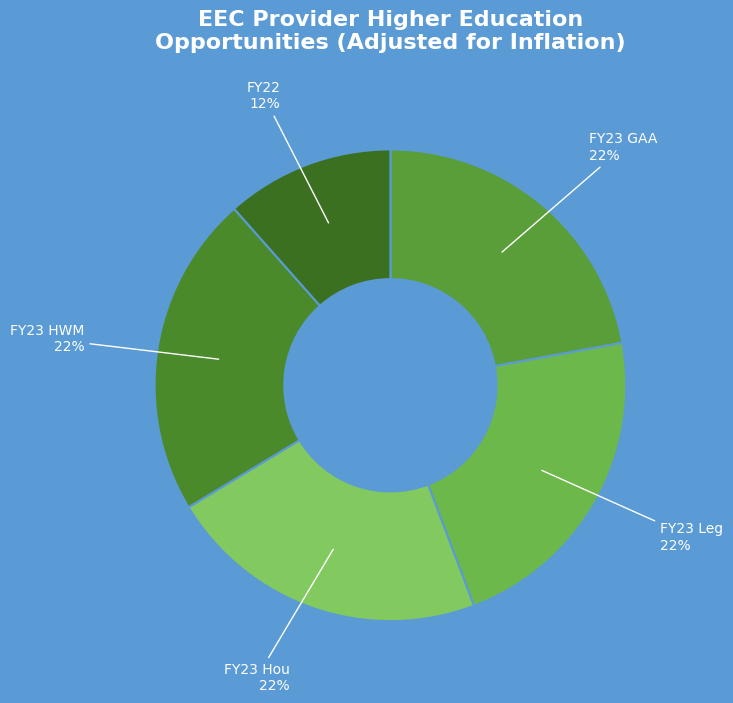

How many segments does this pie chart have?

5